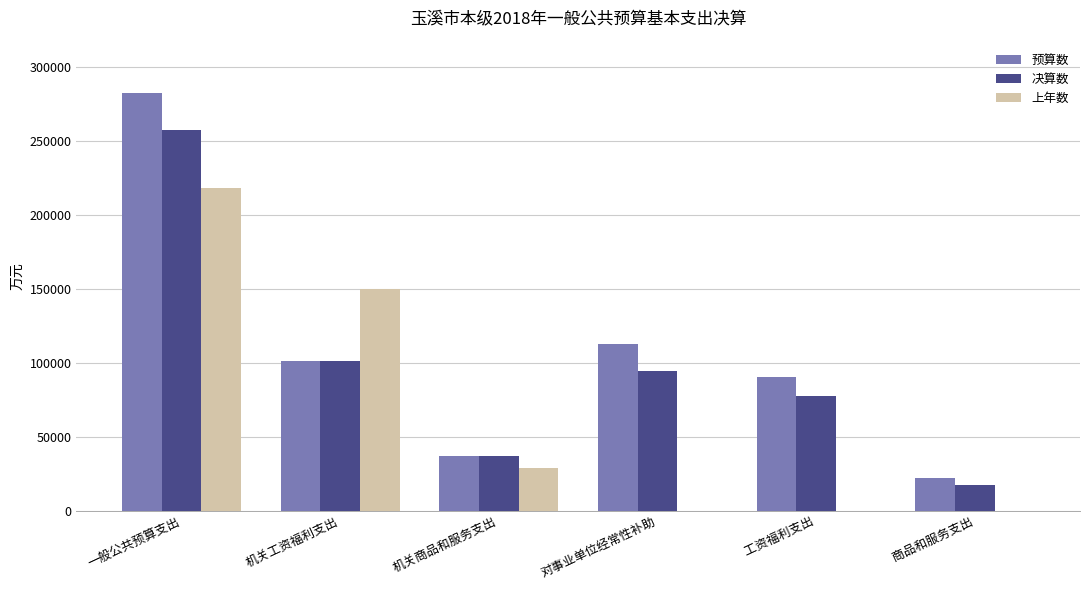

Reading left to right, list all the values displayed in this chart.

预算数: 282725	101296	36620	112478	90430	22048
决算数: 257691	101296	36620	94476	77388	17070
上年数: 217851	149571	28913	0	0	0